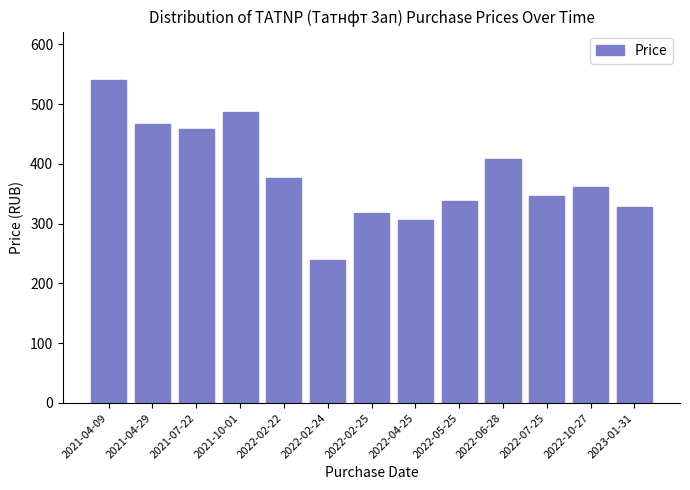

Reading left to right, transcribe all the data shown in this chart.

540.4	467.1	457.9	486.9	375.8	239.8	318.0	306.0	337.3	408.9	345.7	361.7	328.6